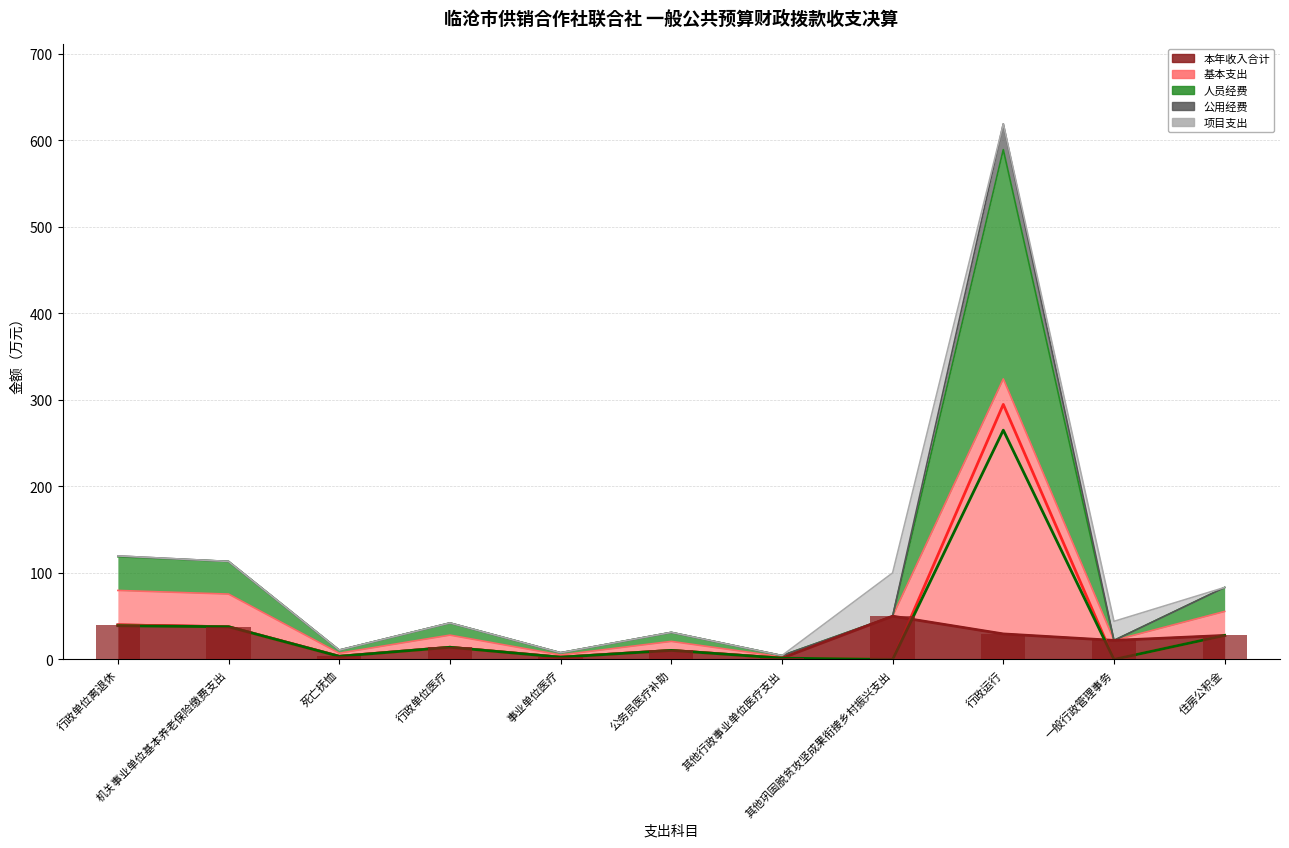

Does the chart contain any negative values?

No